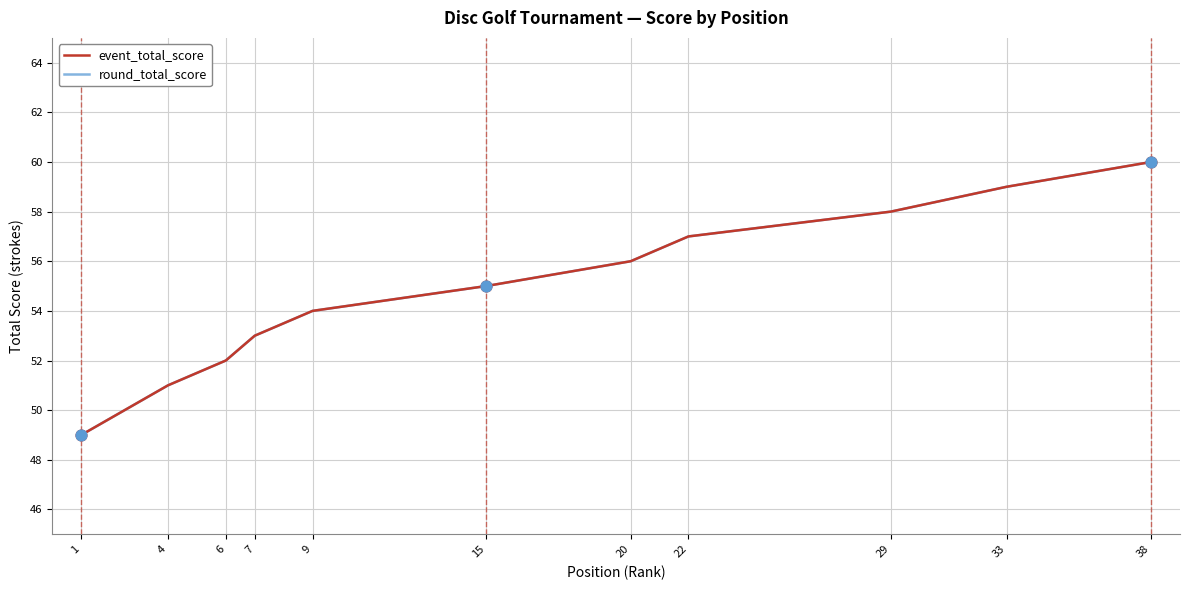

Is the value of event_total_score at 20 greater than the value of round_total_score at 22?

No